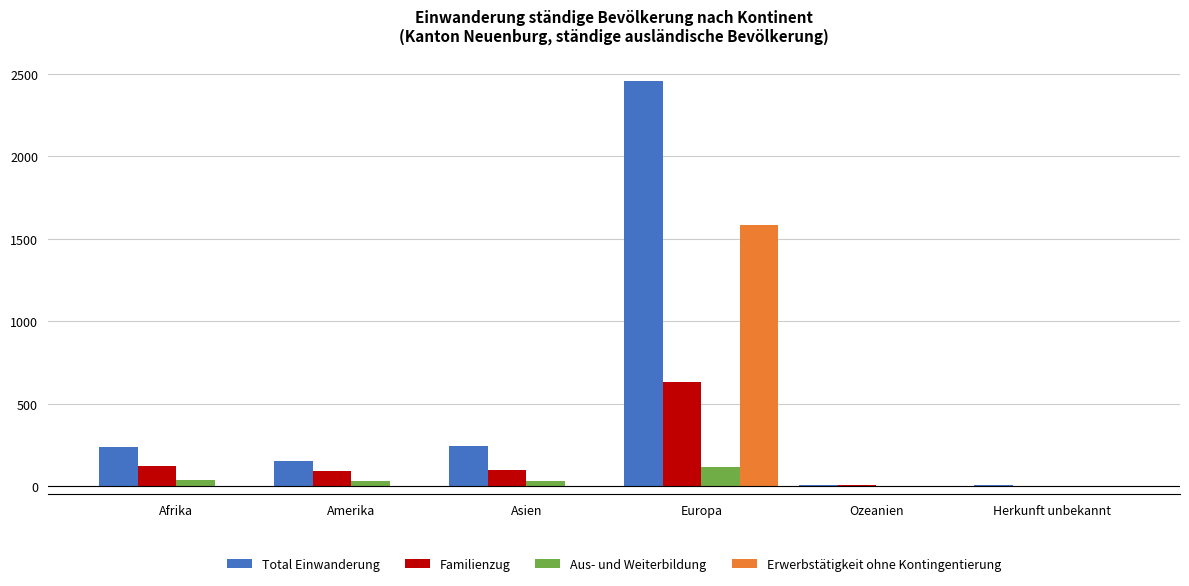

The Erwerbstätigkeit ohne Kontingentierung series shows 0 at Ozeanien. True or false?

True